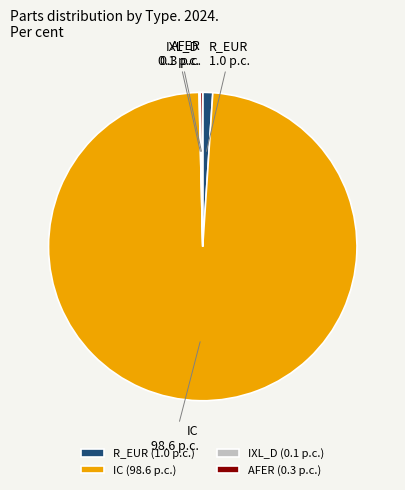

Which has a higher value, IC or R_EUR?

IC